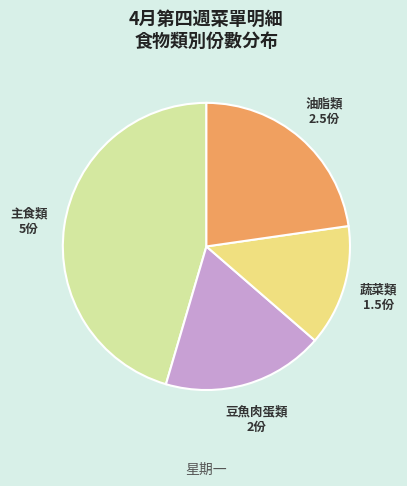

What is the largest slice in the pie chart?

主食類